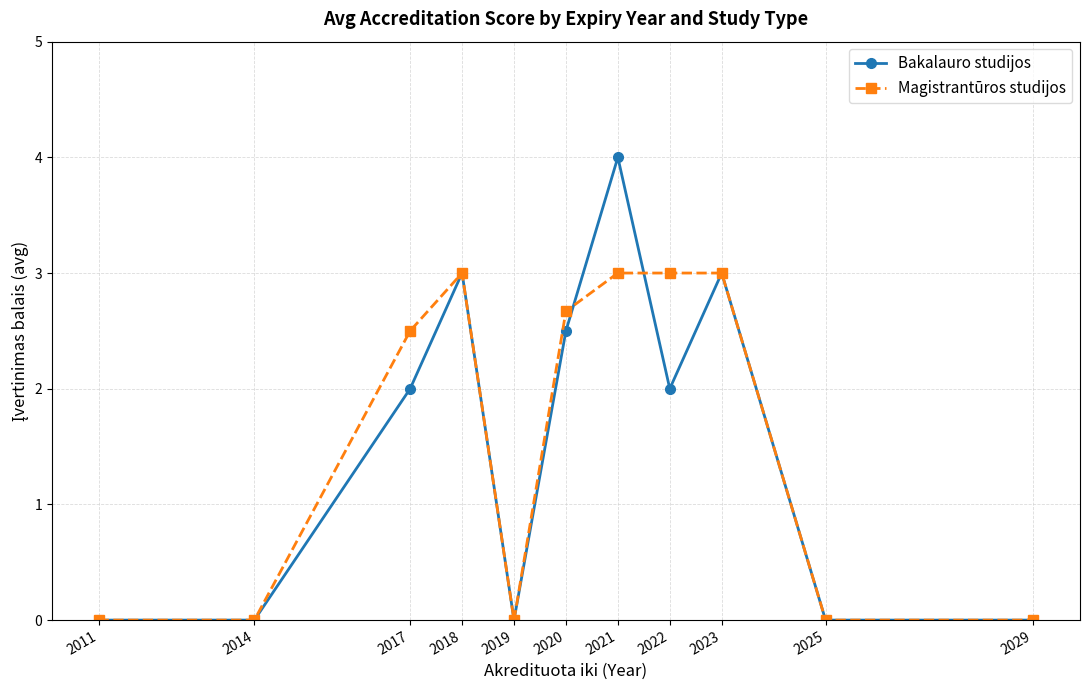

Rank the series by their average value, from lowest to highest.

Bakalauro studijos, Magistrantūros studijos